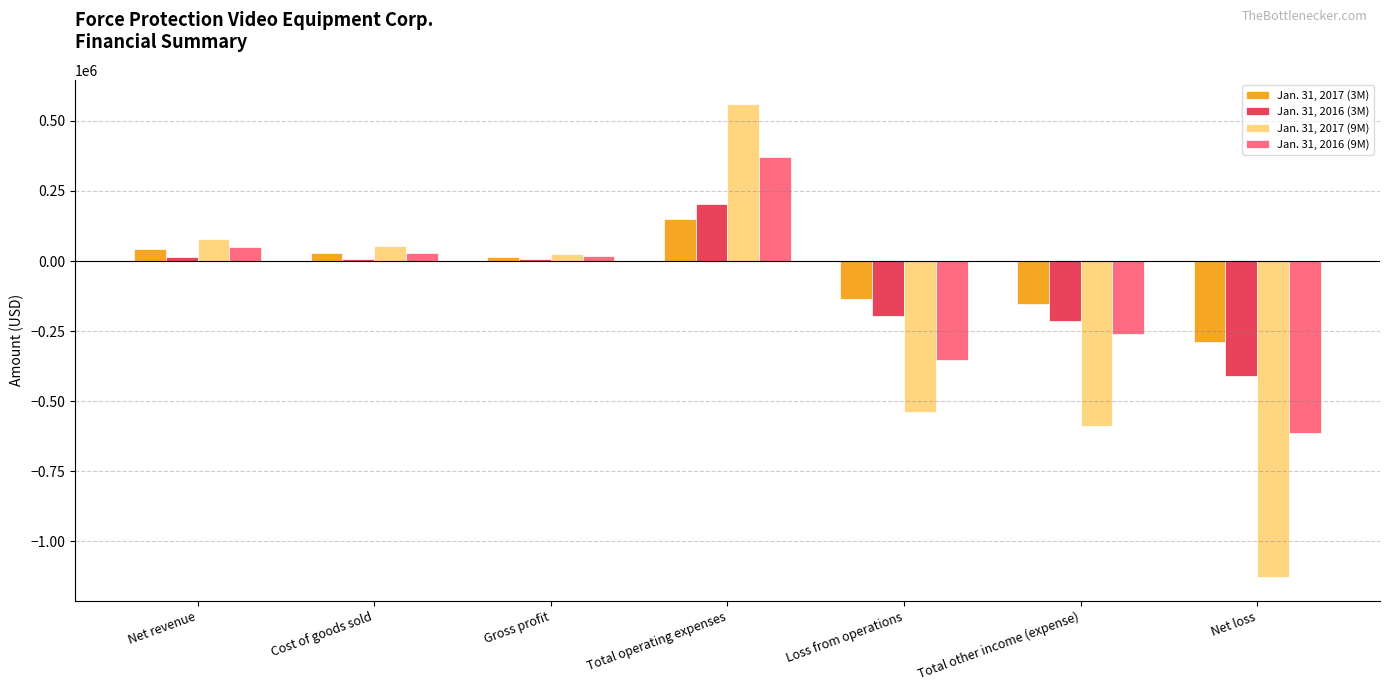

The value of Jan. 31, 2017 (3M) at Loss from operations is -135916. True or false?

True